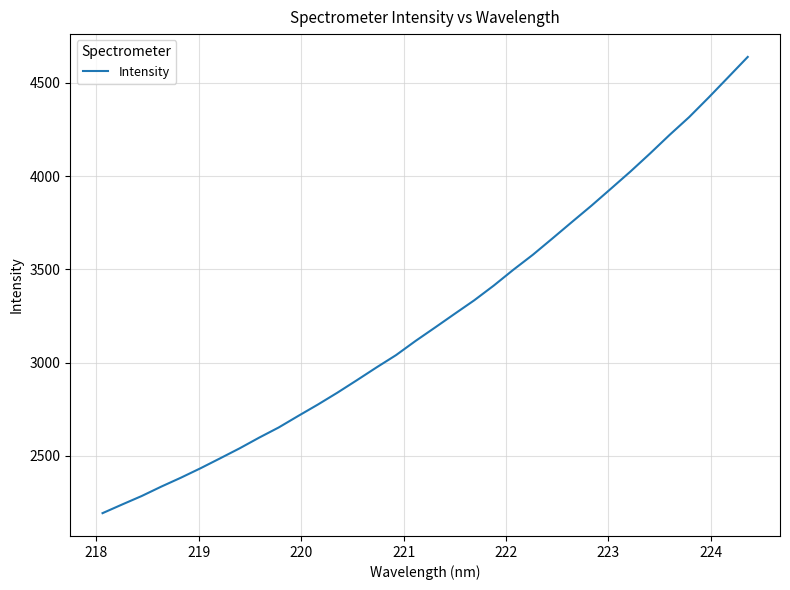

What is the difference between the maximum and minimum values?

2448.3